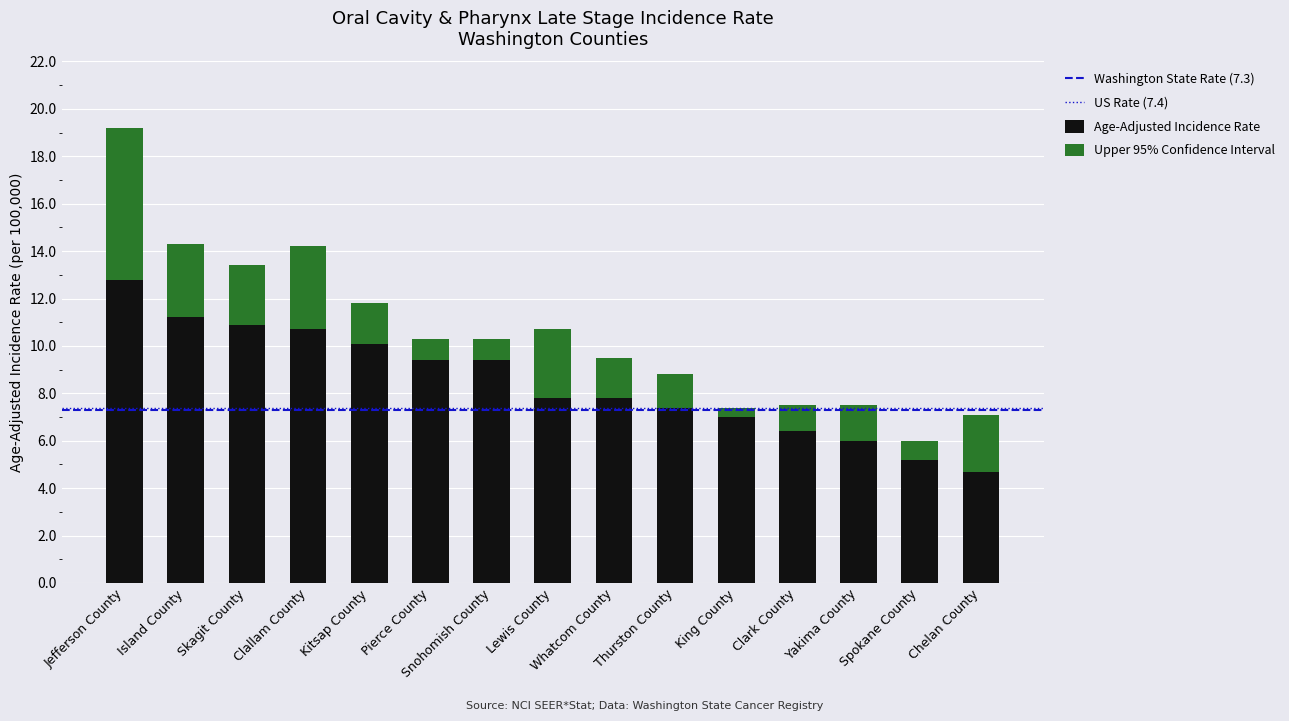

What is the value of the Age-Adjusted Incidence Rate bar at the 3rd from the left?

10.9